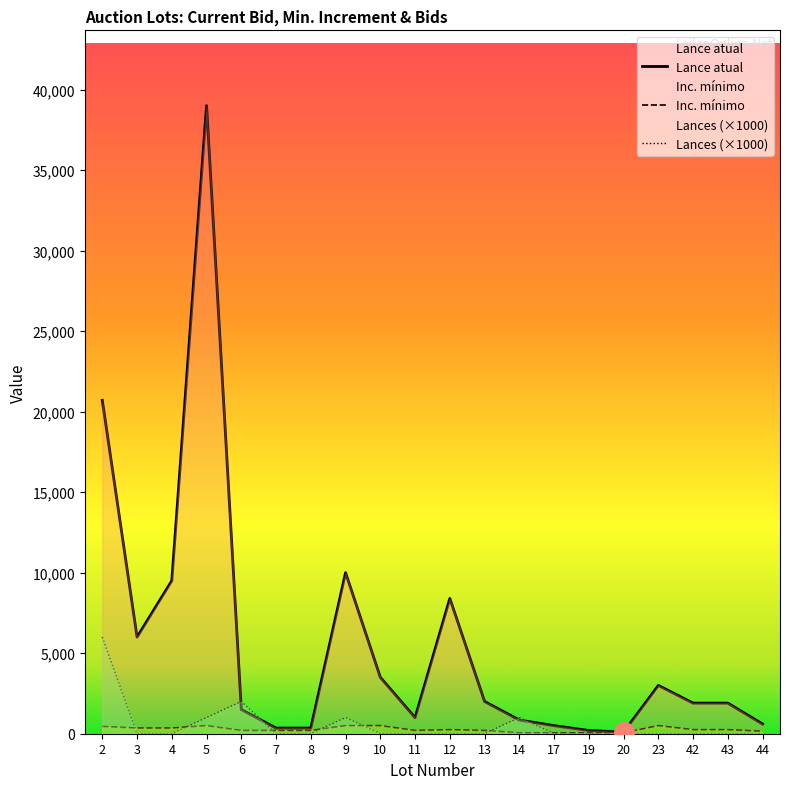

Rank the categories by Inc. mínimo value from lowest to highest.

14, 17, 19, 20, 44, 6, 7, 8, 11, 13, 12, 42, 43, 3, 4, 2, 5, 9, 10, 23